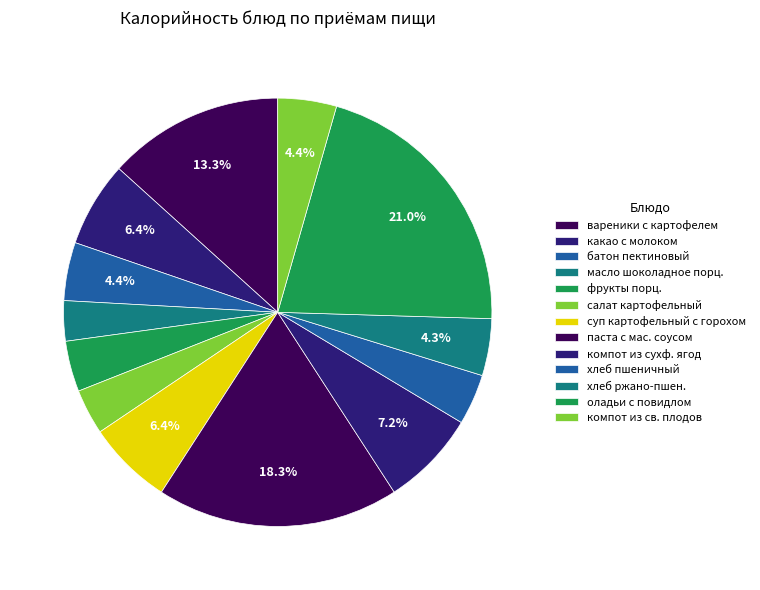

Count the number of slices in the pie.

13